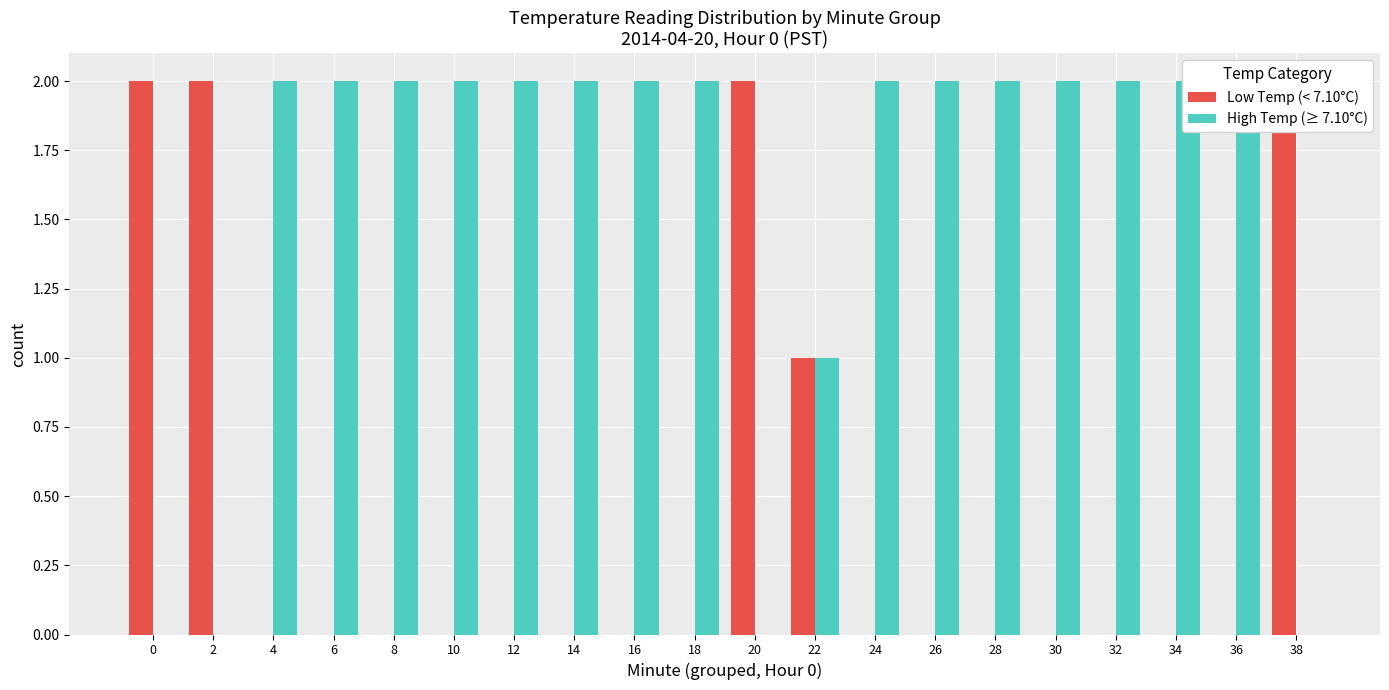

How many groups of bars are there?

20